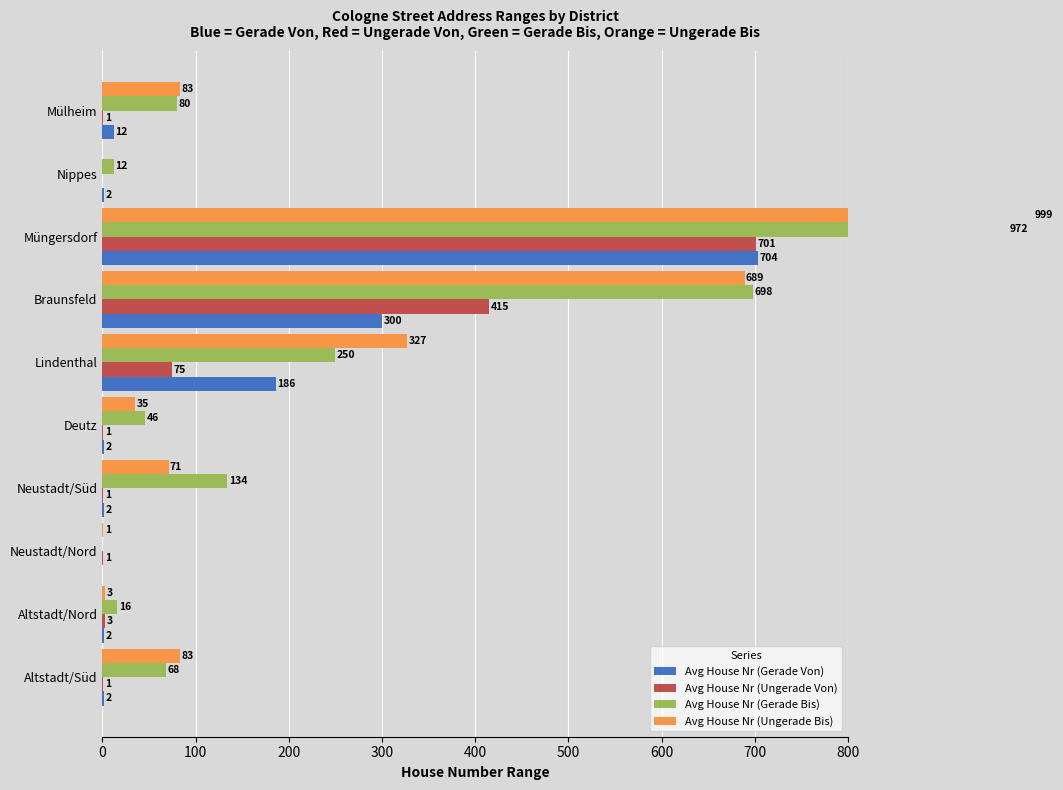

How many series are shown in this chart?

4